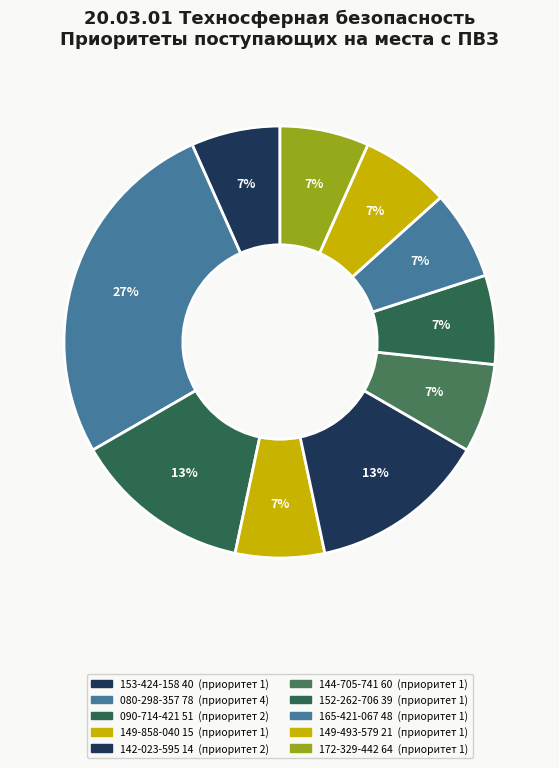

What percentage is the 152-262-706 39 slice, to the nearest percent?

7%